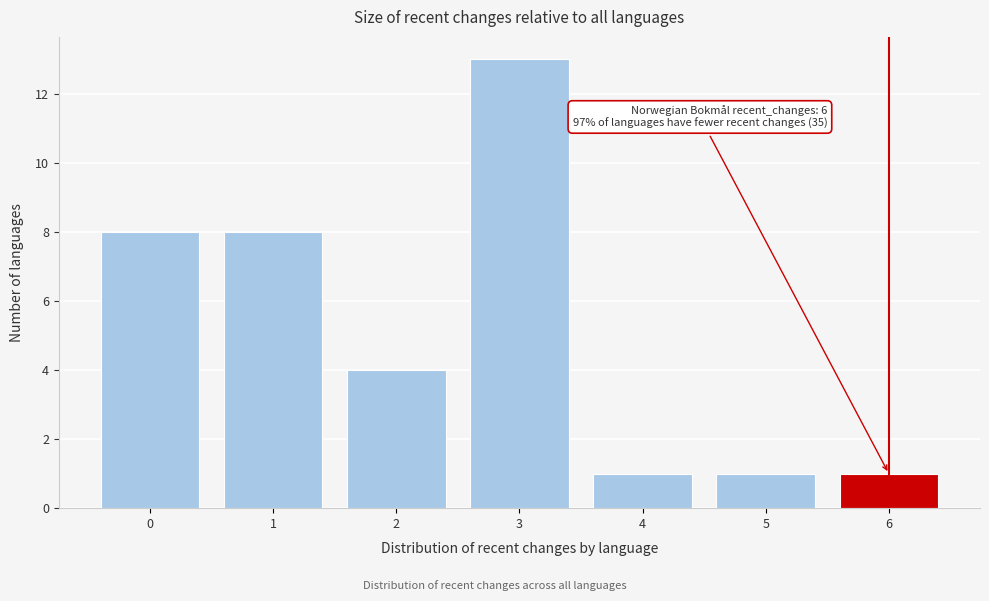

Which range on the x-axis has the tallest bar?

2.5 to 3.5